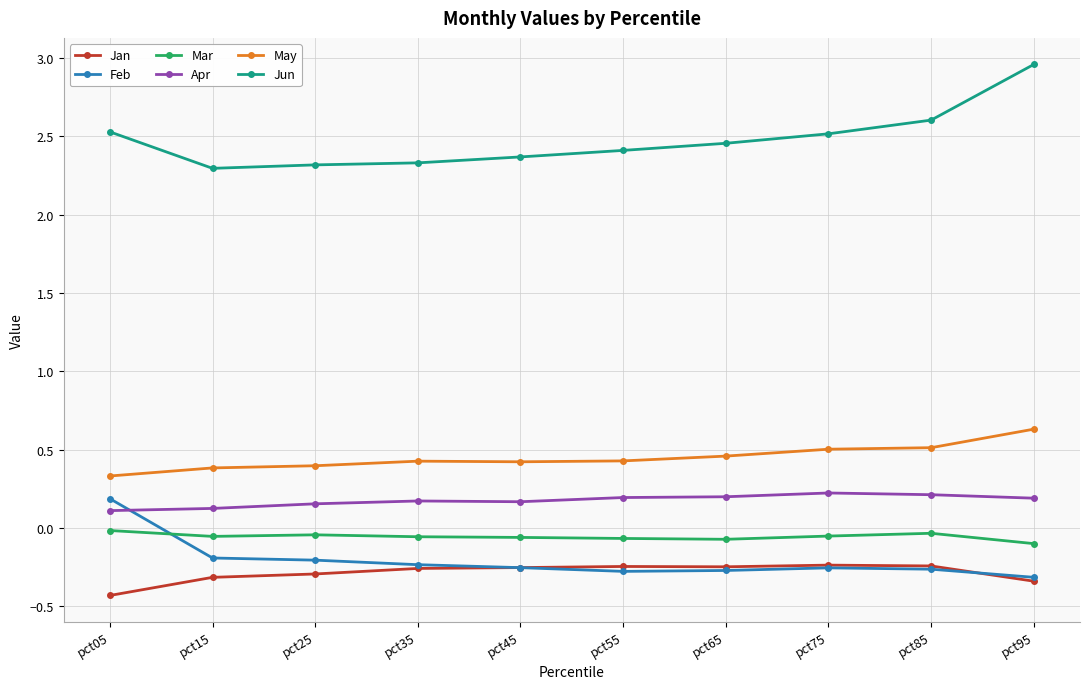

Does the chart have visible grid lines?

Yes